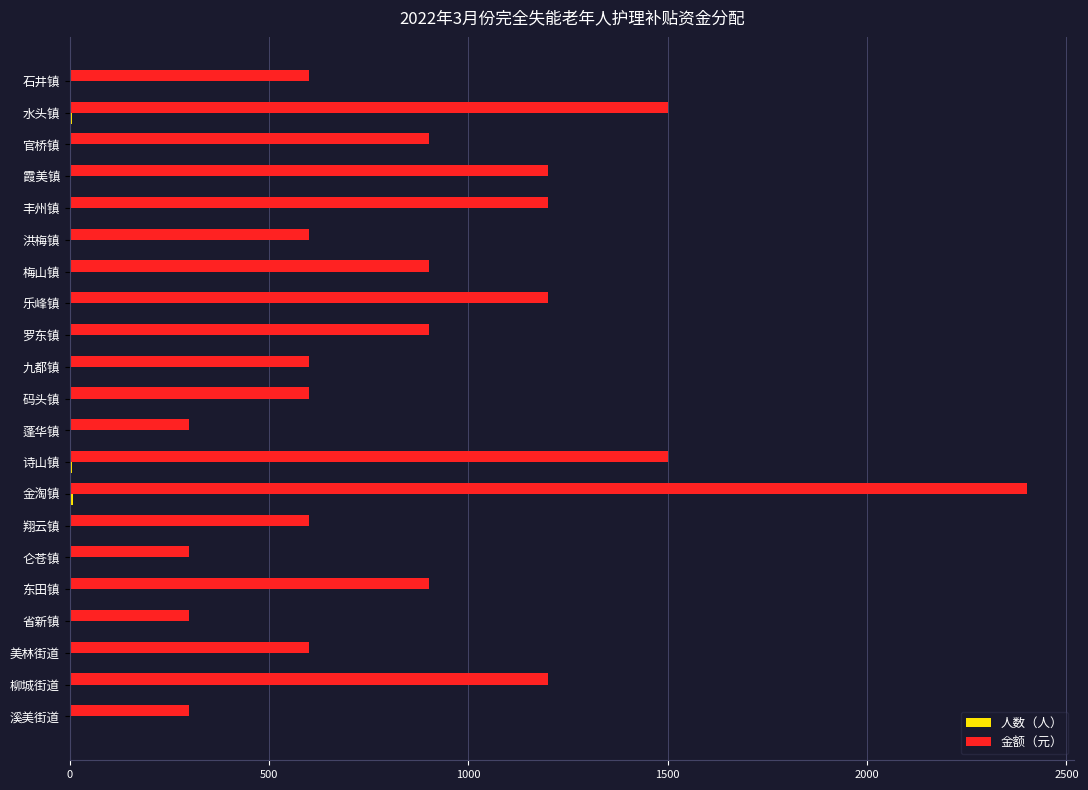

What is the sum of all 金额（元） values?

18600